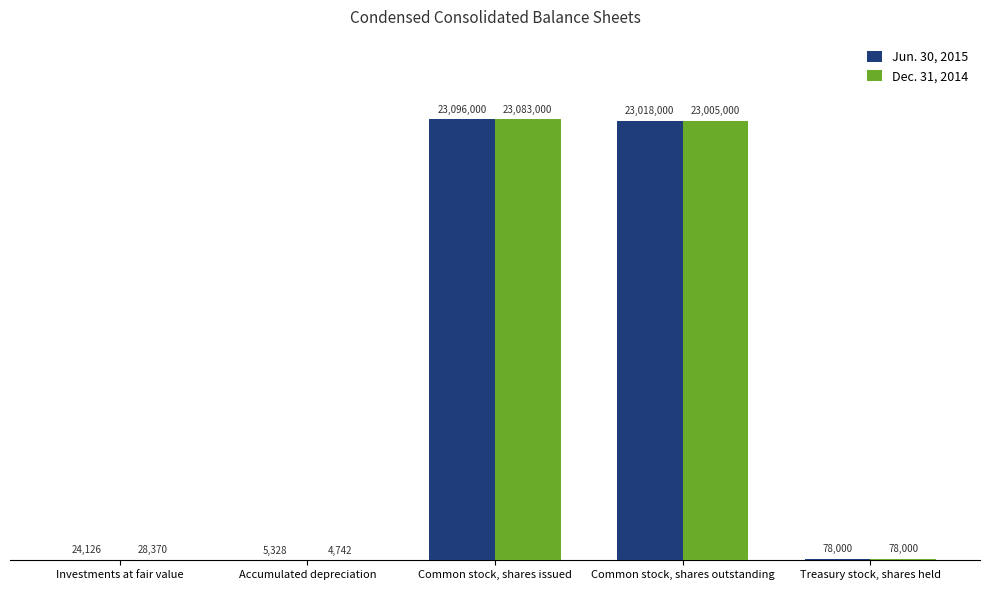

The Jun. 30, 2015 series shows 78000 at Treasury stock, shares held. True or false?

True